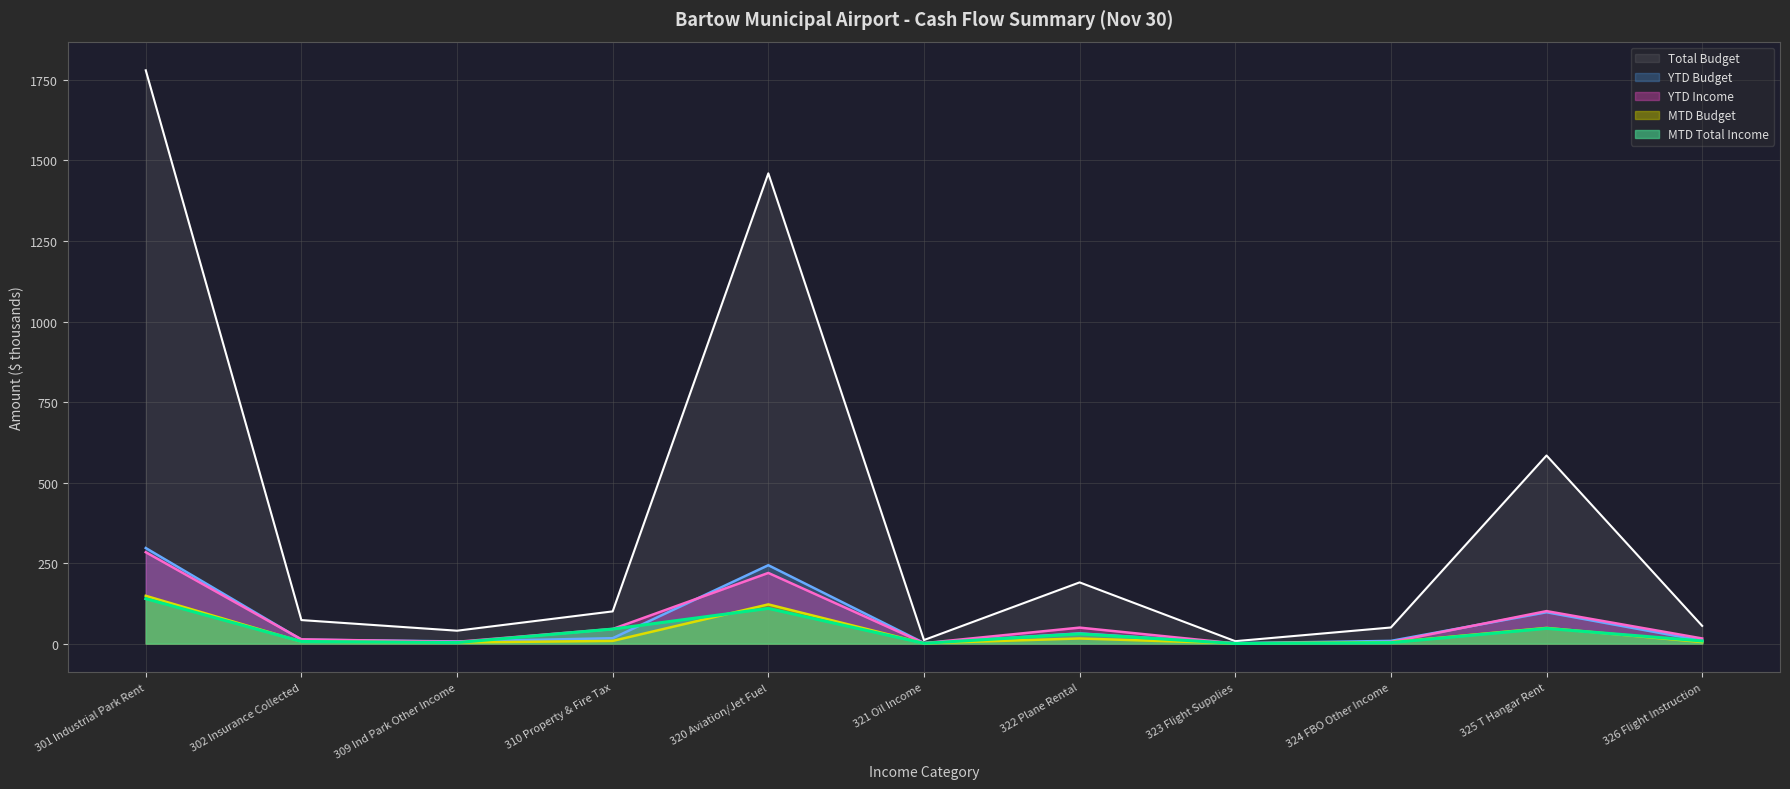

Is the value of MTD Budget at 323 Flight Supplies greater than the value of MTD Total Income at 309 Ind Park Other Income?

No